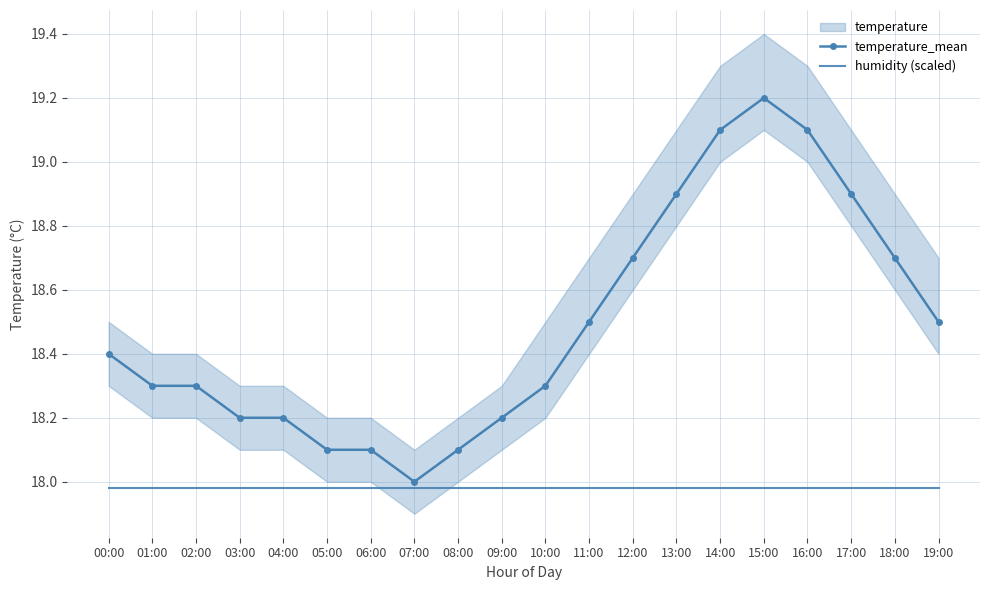

True or false: temperature_mean and humidity (scaled) cross at least once.

False